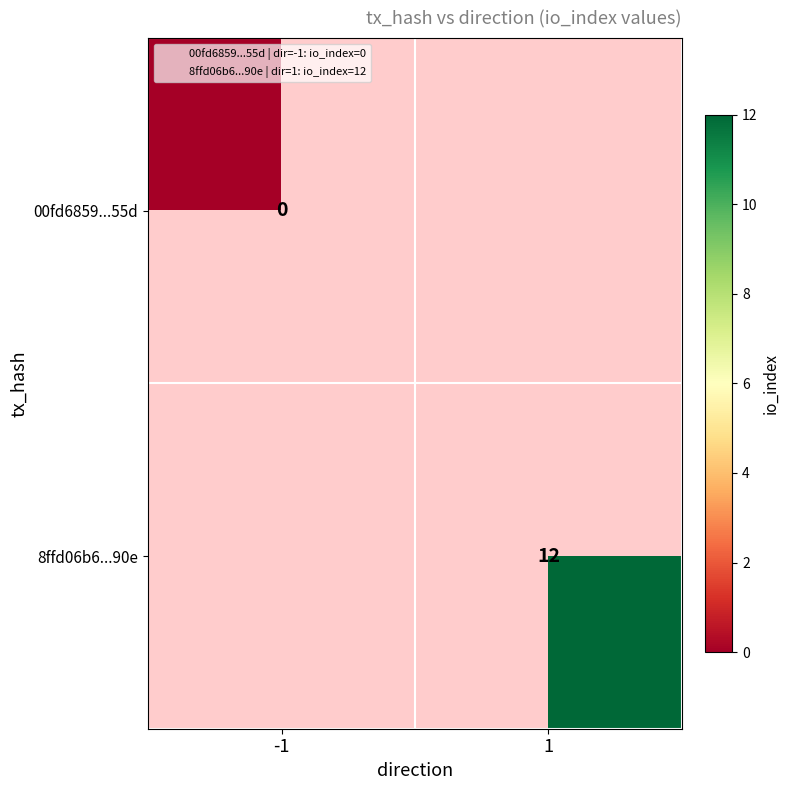

How many values in 8ffd06b6...90e are above zero?

1